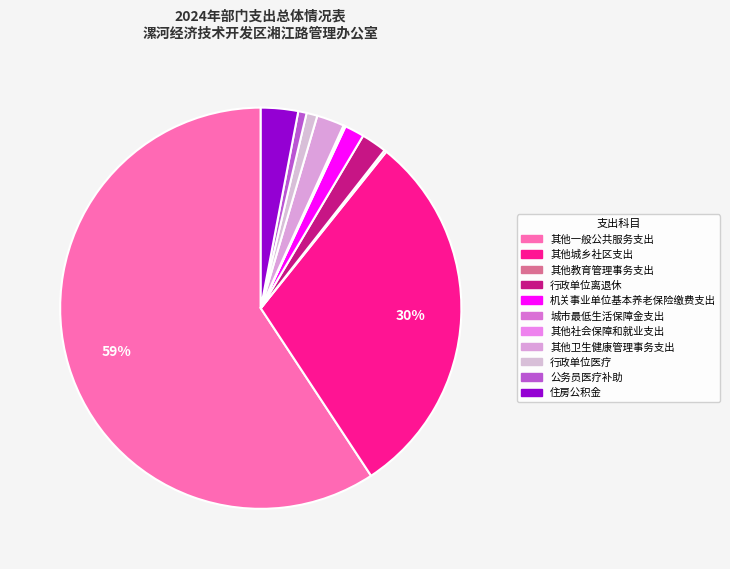

How many slices are in this pie chart?

11